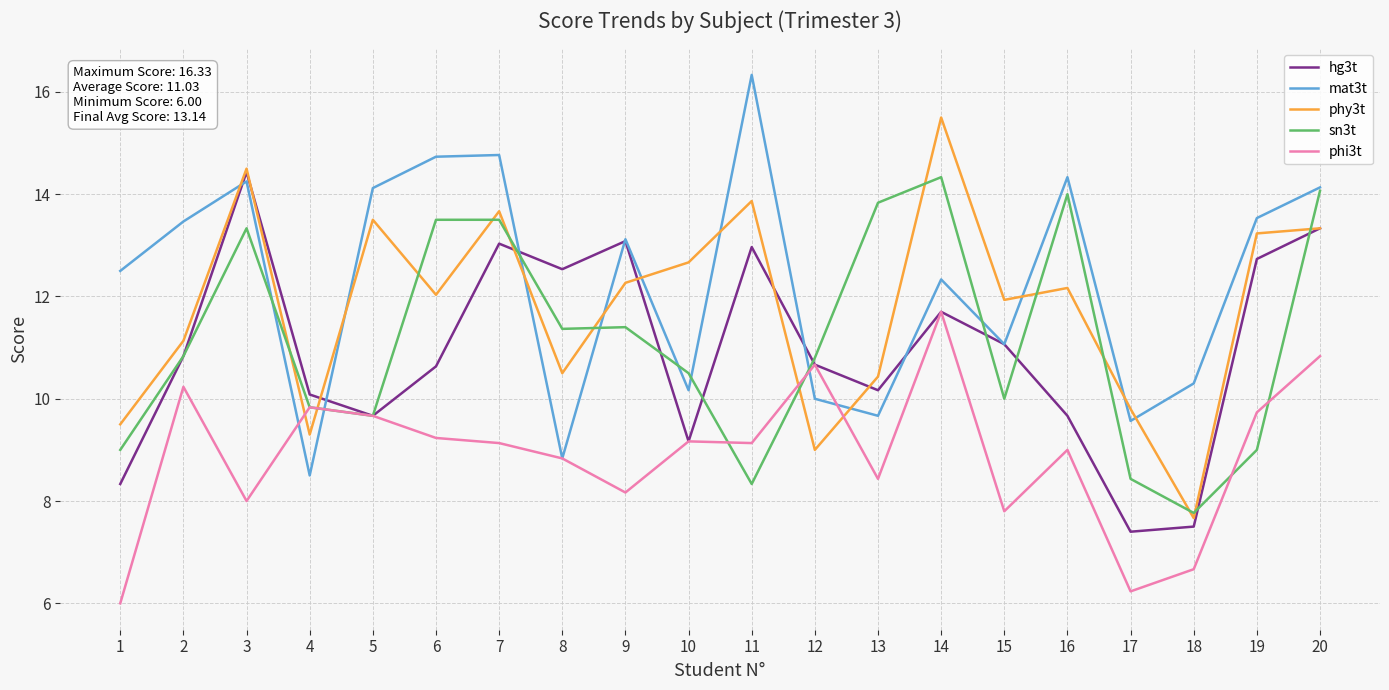

What is the difference between the highest and lowest values at 18?

3.6